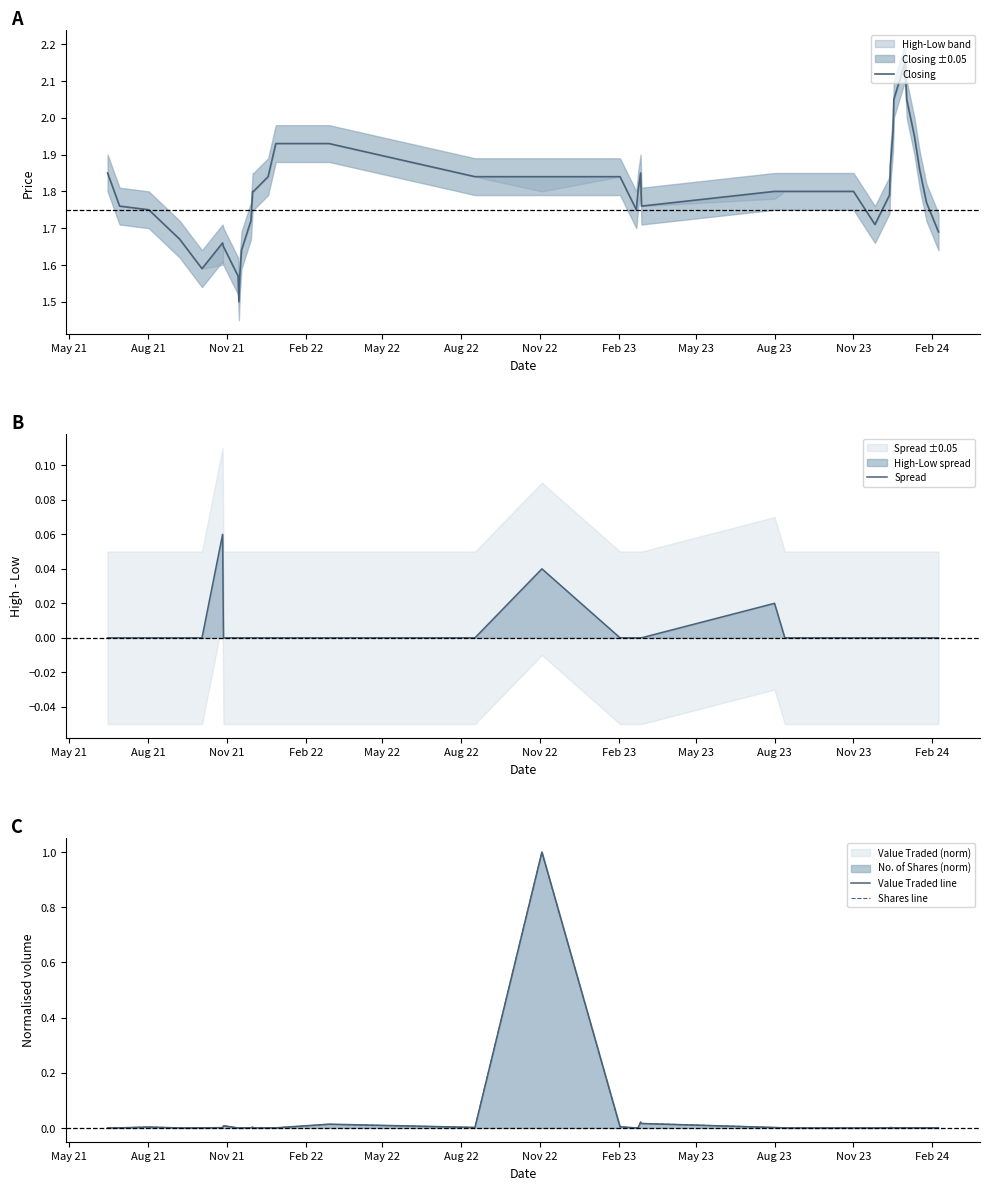

What is the maximum value for Value Traded line?

1.0